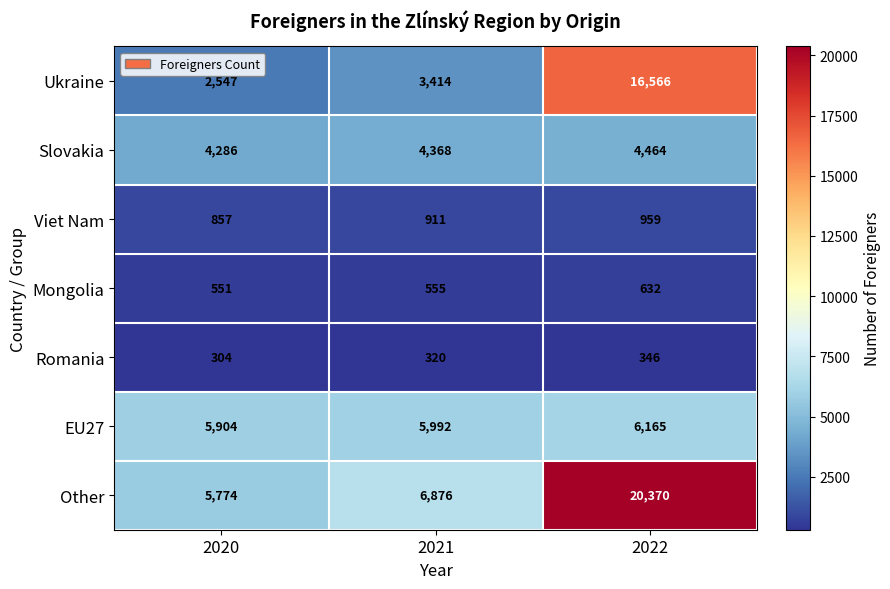

Where is Other nearest to the value 13072?

2021